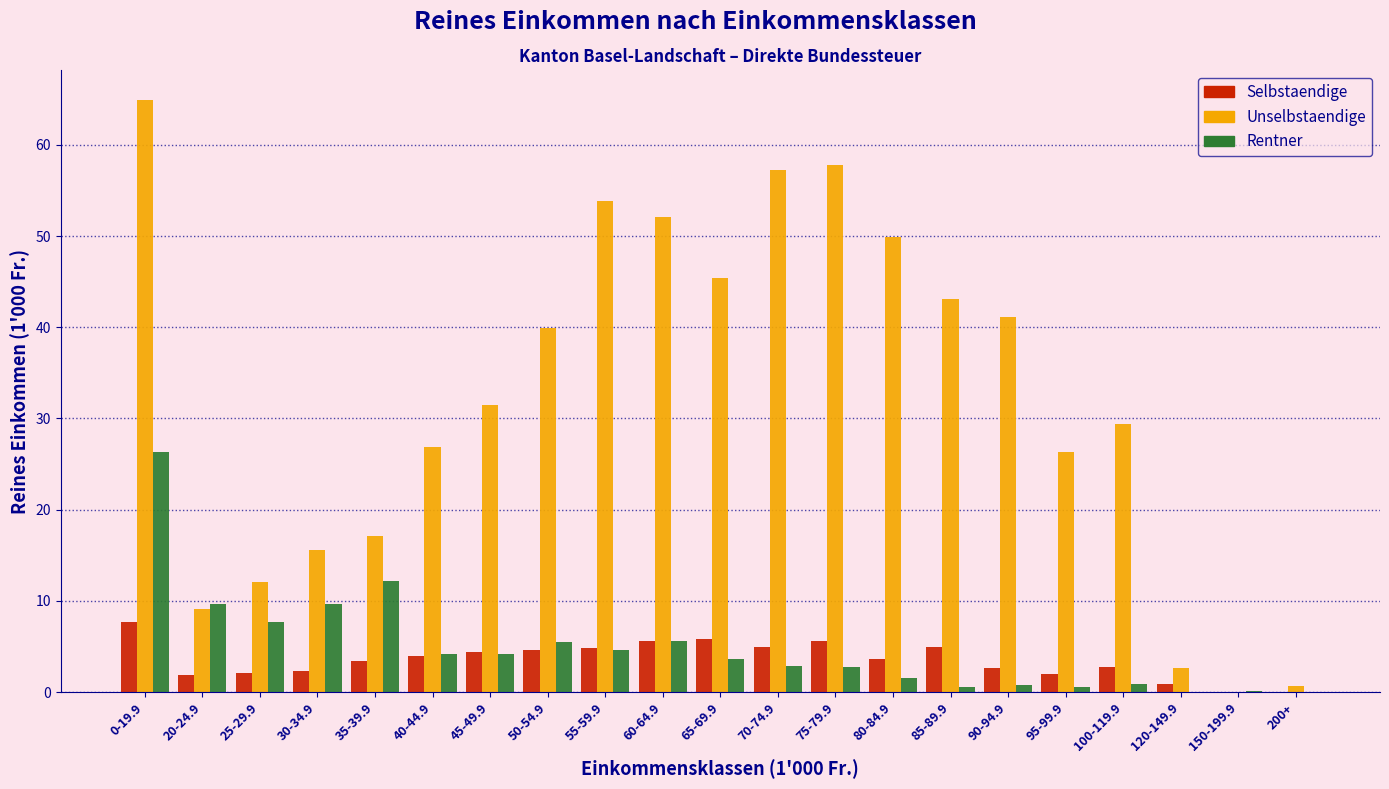

What is the sum of all Rentner values?

103.6